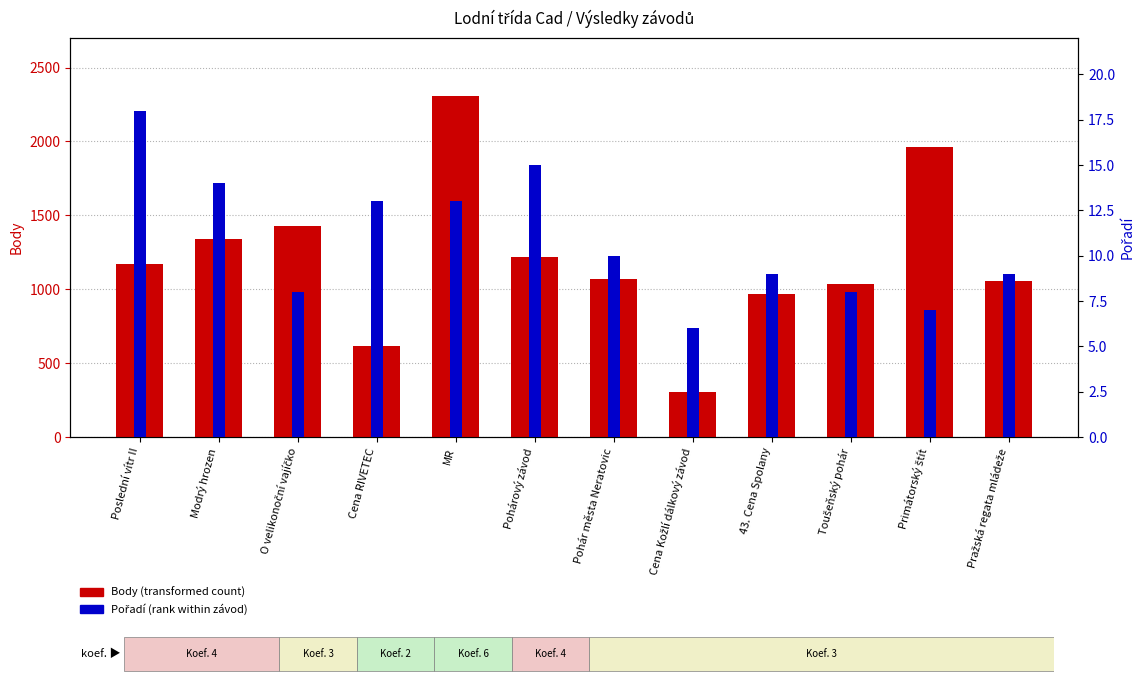

How many bars are there in total?

24